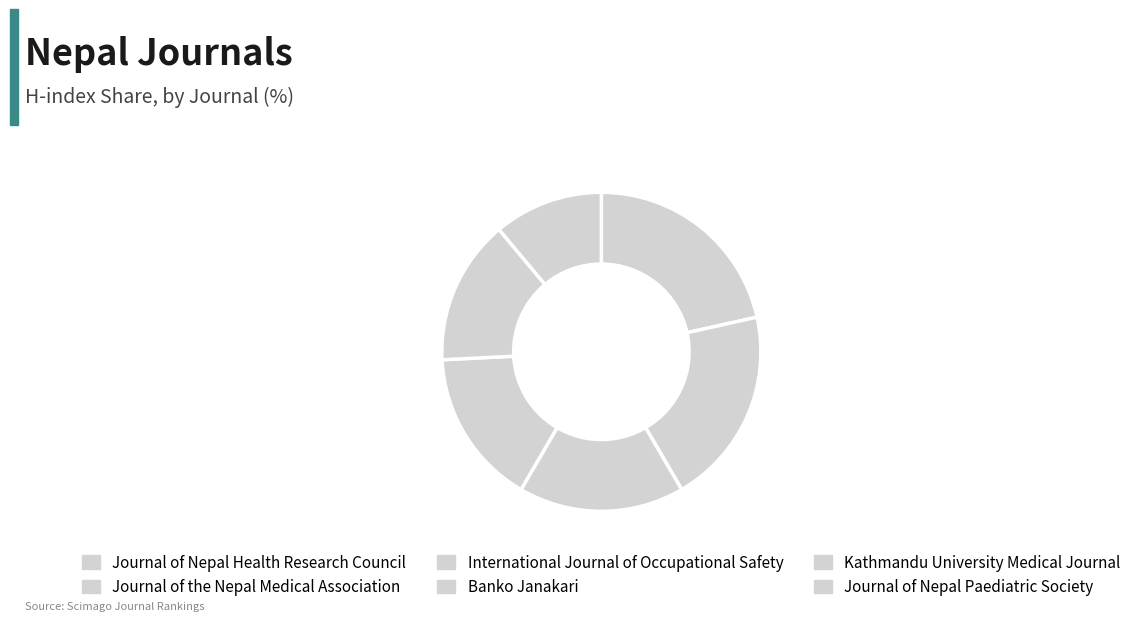

Count the number of slices in the pie.

6